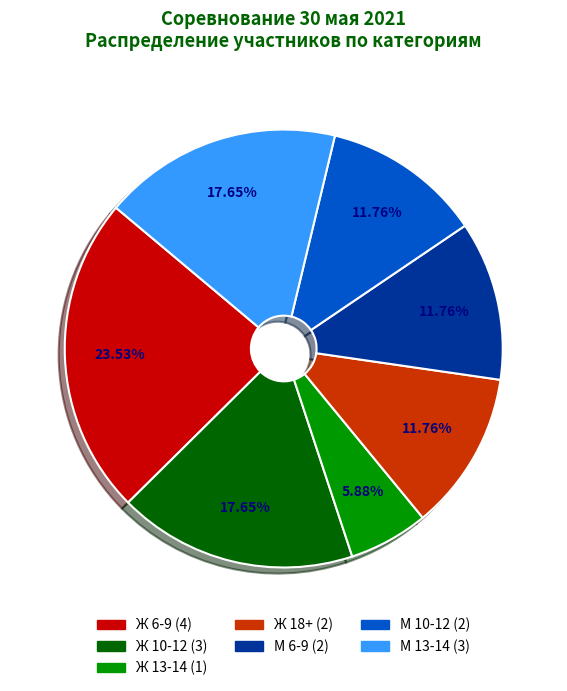

Which slice is the smallest?

Ж 13-14